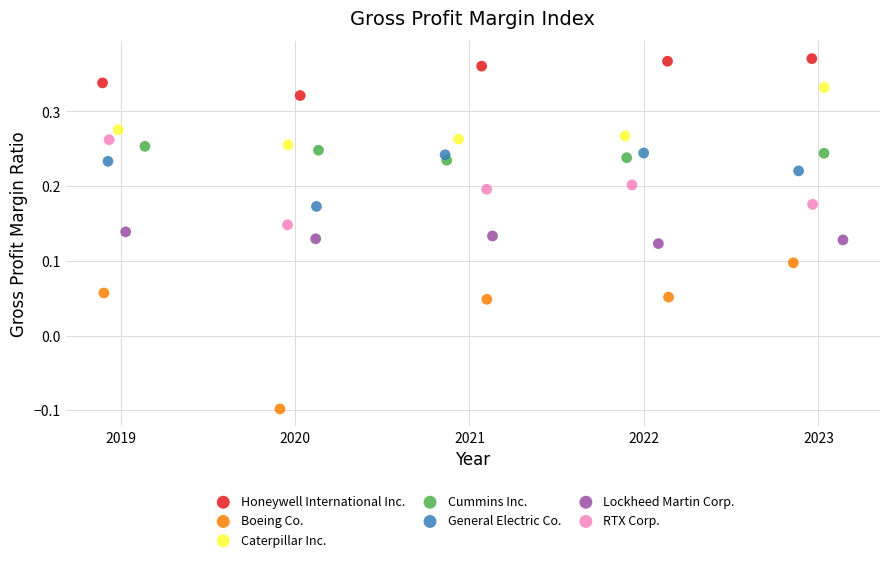

What are all the series names shown in the legend?

Honeywell International Inc., Boeing Co., Caterpillar Inc., Cummins Inc., General Electric Co., Lockheed Martin Corp., RTX Corp.